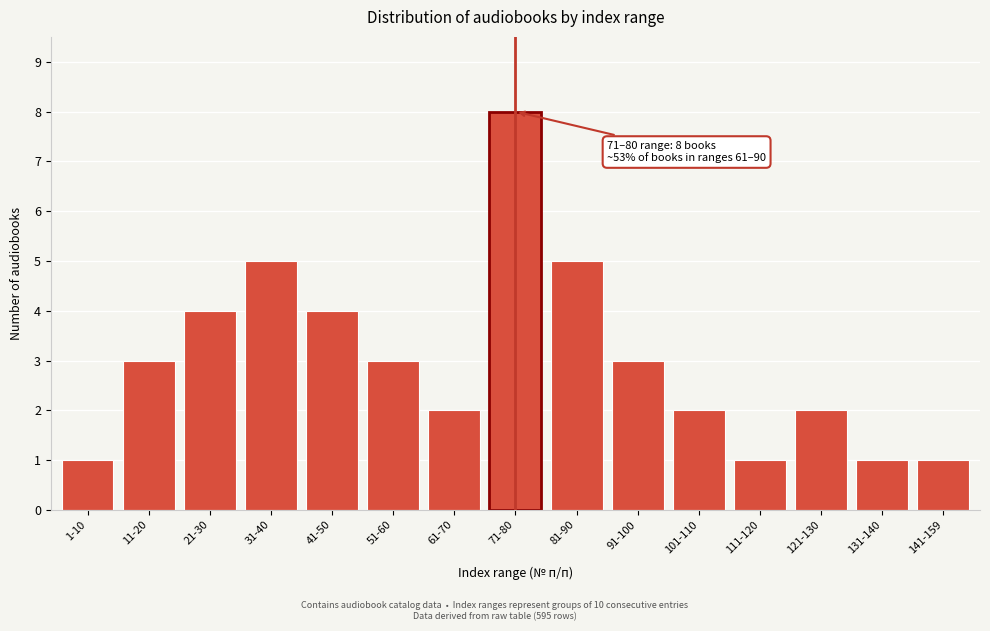

Reading left to right, transcribe all the data shown in this chart.

1	3	4	5	4	3	2	8	5	3	2	1	2	1	1